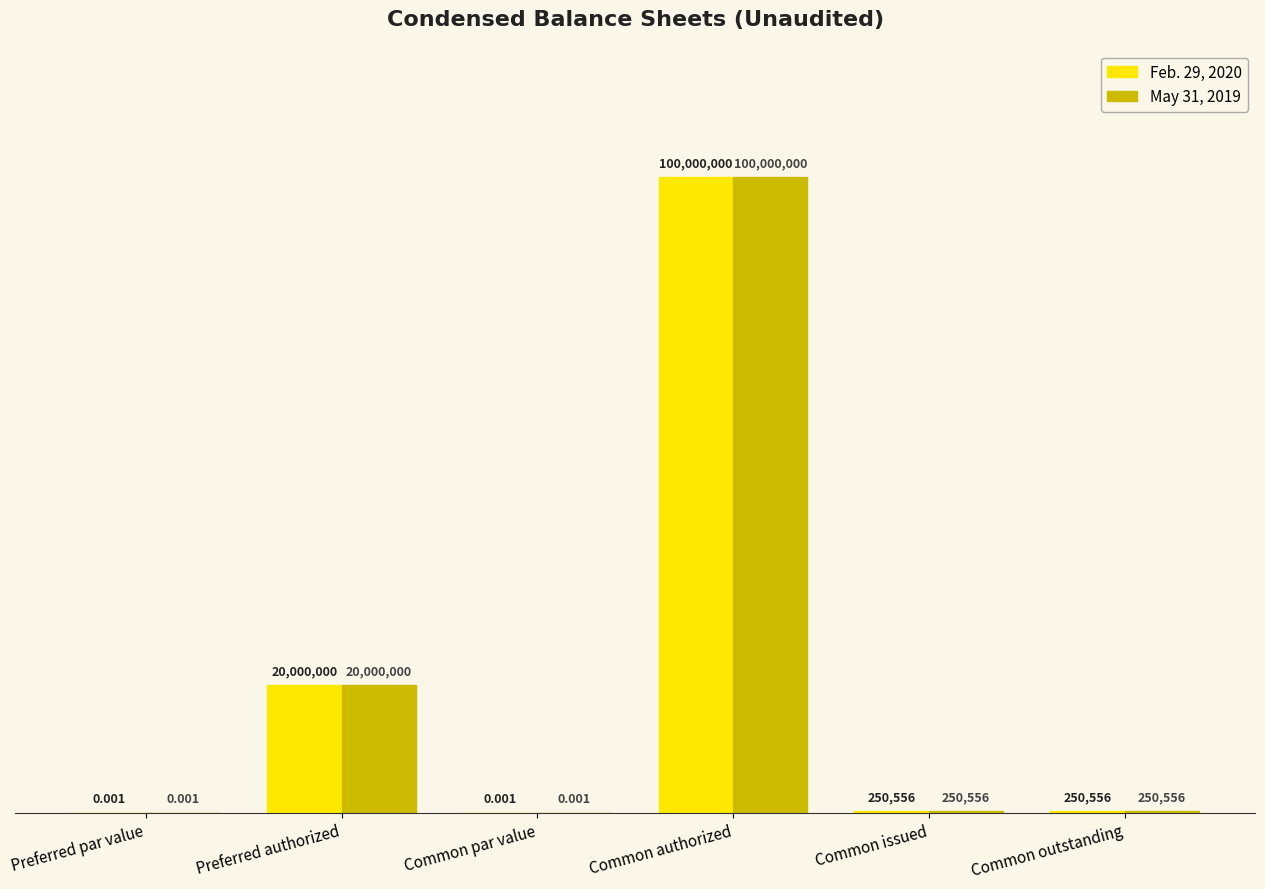

At which label does Feb. 29, 2020 first exceed 250556?

Preferred authorized